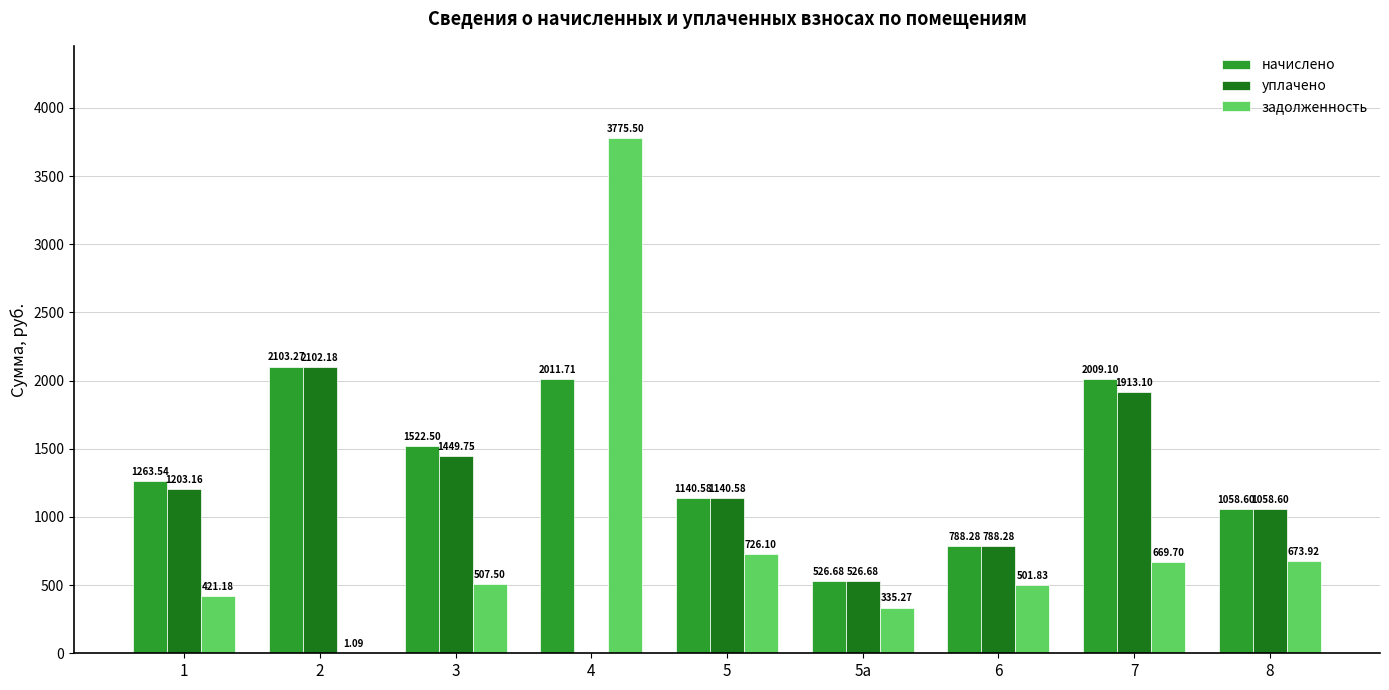

What is the sum of the уплачено values at 8 and 1?

2261.8